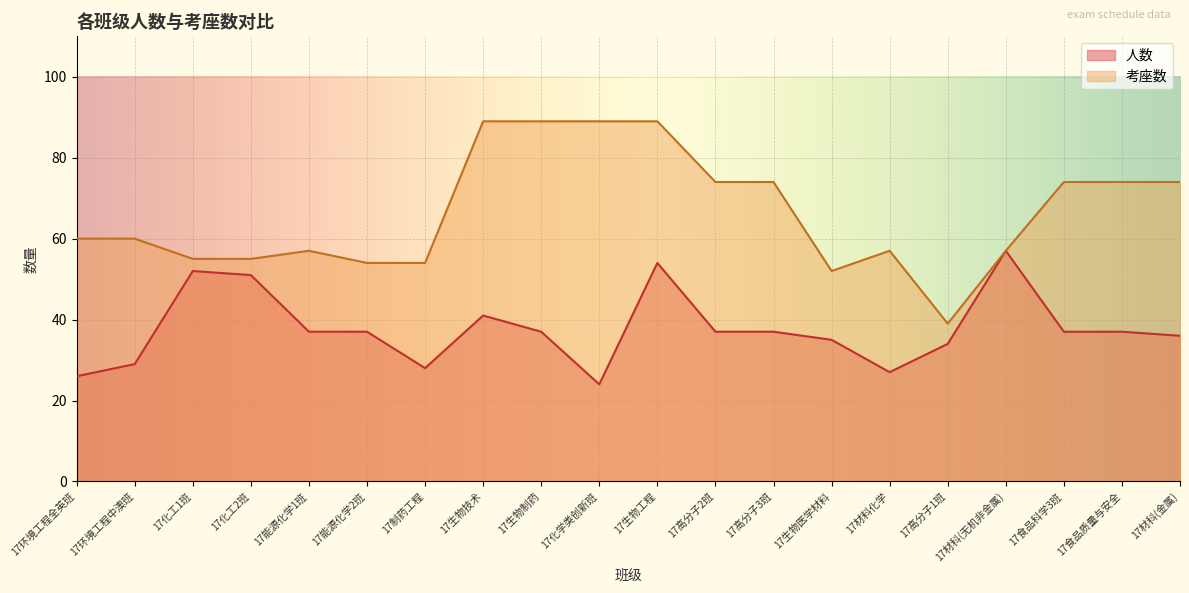

What is the spread (max minus min) of values at 17化工1班?

3